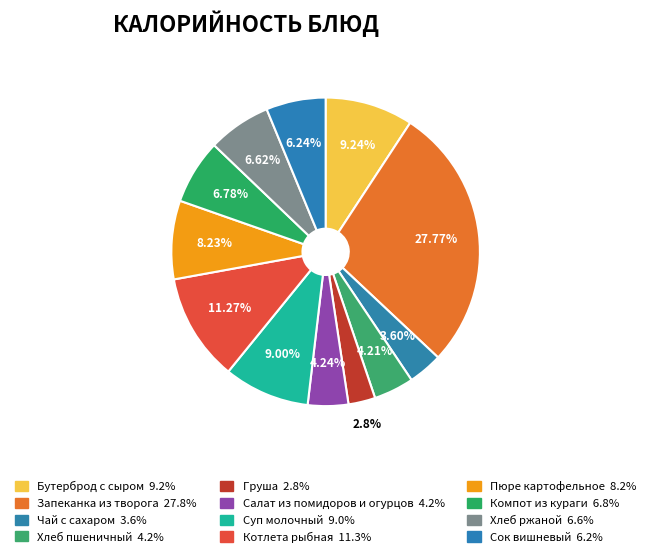

How many slices are in this pie chart?

12